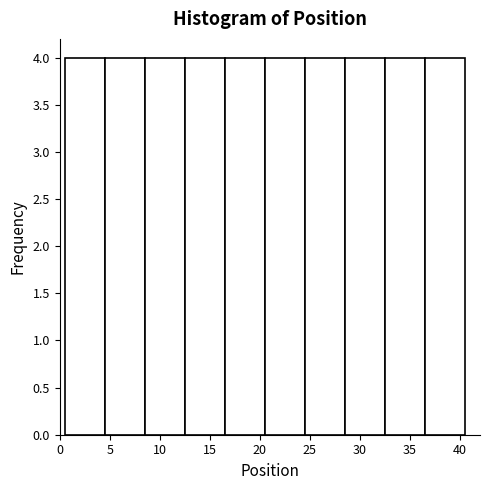

Reading left to right, transcribe this chart: for each bar, give the range it covers on the x-axis and its height. The values are not printed on the chart, so give them approximately, as read against the axis.

0.5 to 4.5: 4
4.5 to 8.5: 4
8.5 to 12.5: 4
12.5 to 16.5: 4
16.5 to 20.5: 4
20.5 to 24.5: 4
24.5 to 28.5: 4
28.5 to 32.5: 4
32.5 to 36.5: 4
36.5 to 40.5: 4